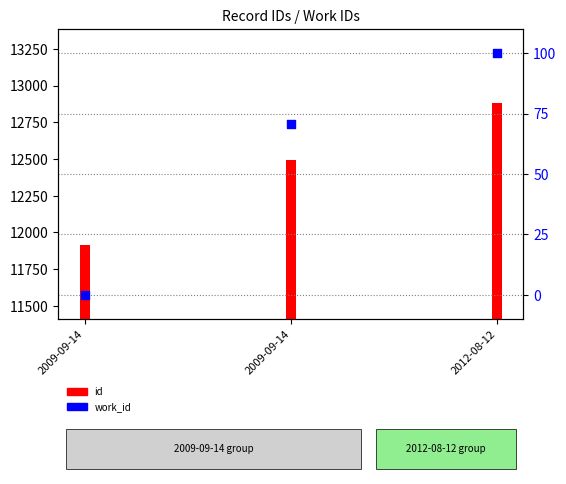

At which category is the sum across all series the highest?

2012-08-12